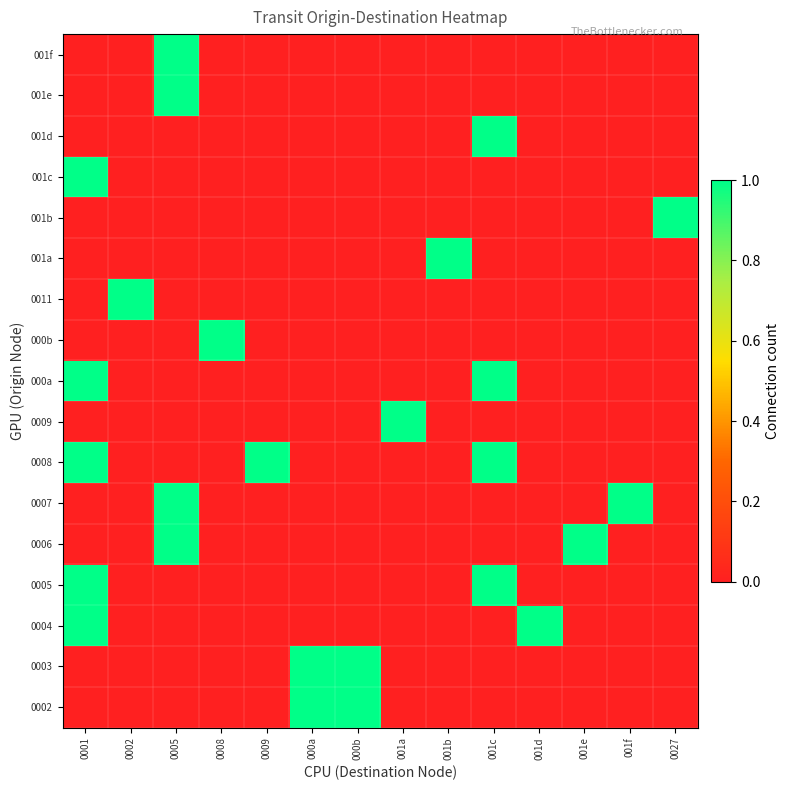

Which has a higher value, 001f or 000a?

000a